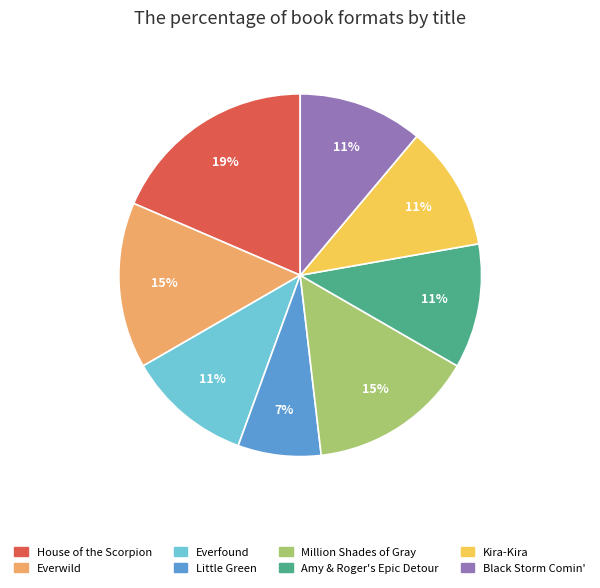

Does Little Green account for over 50% of the chart?

No